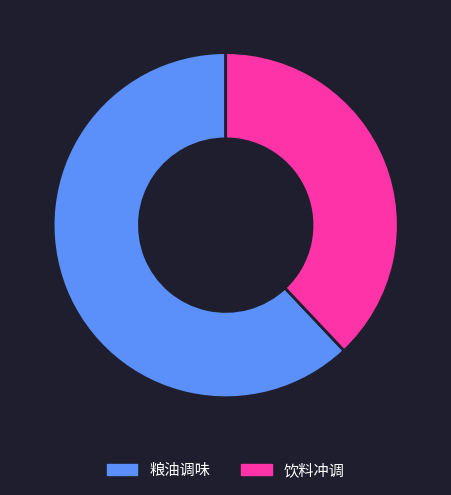

Combined, do 饮料冲调 and 粮油调味 account for over 50%?

Yes